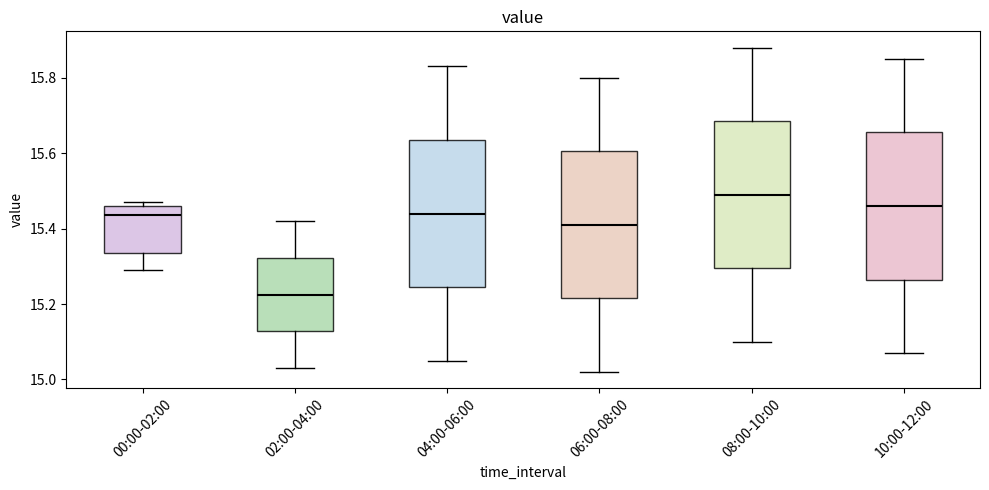

Which box's median line is the highest?

08:00-10:00